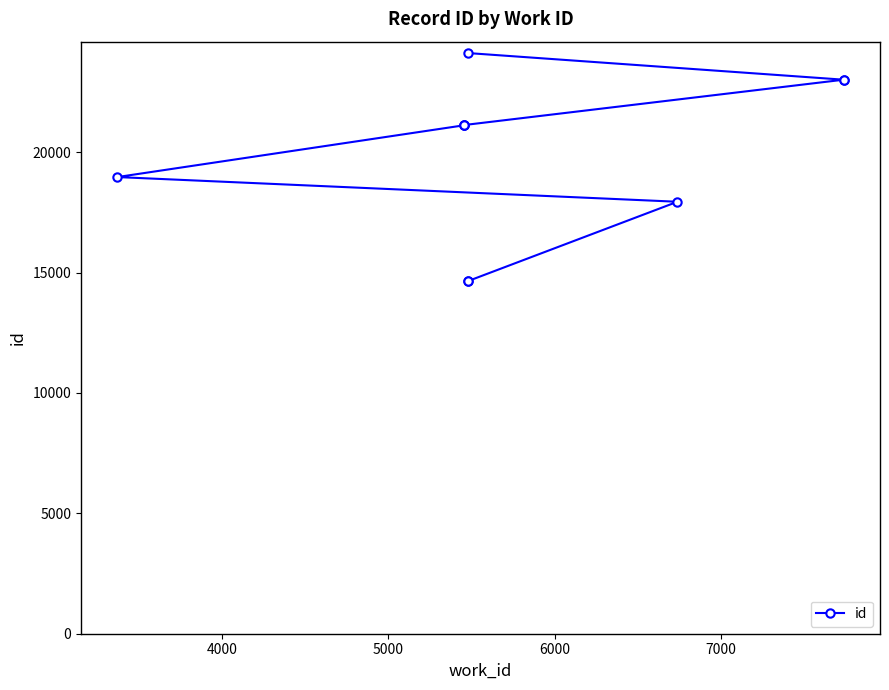

What is the smallest value displayed?

14647